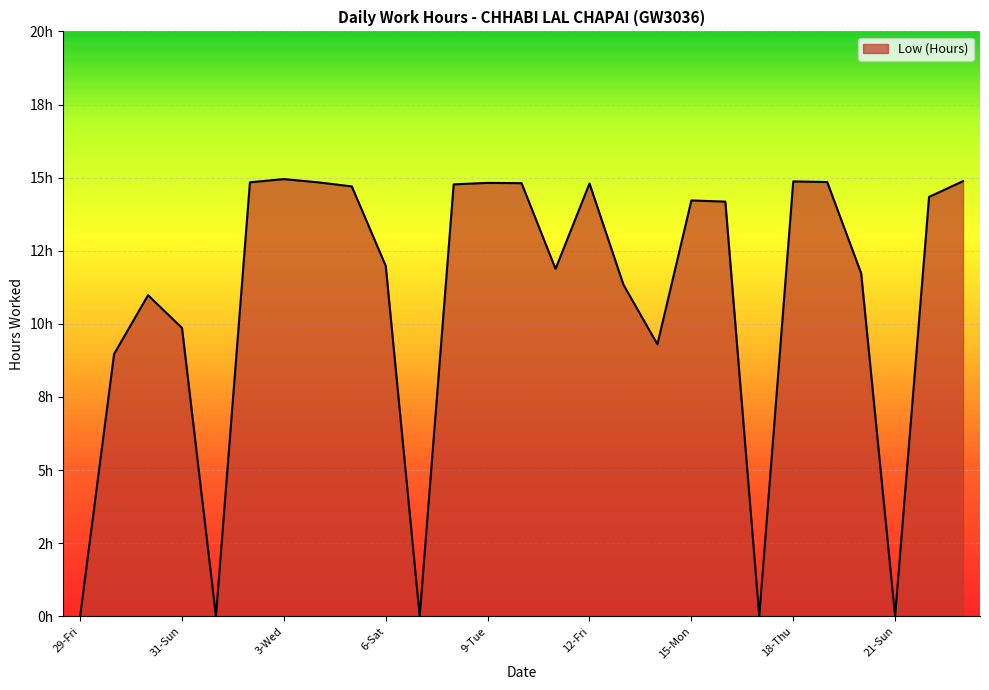

At which category does the data reach its first local peak?

30-Sat